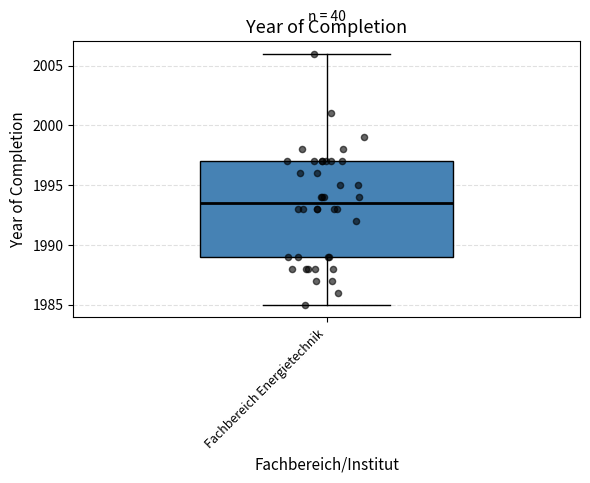

Transcribe this box plot: give where the median line is, the range the box spans, and where the two whiskers end, as read against the y-axis. The values are not printed on the chart, so give them approximately, as read against the axis.

median 1993.5, box 1989.0 to 1997.0, whiskers 1985.0 to 2006.0